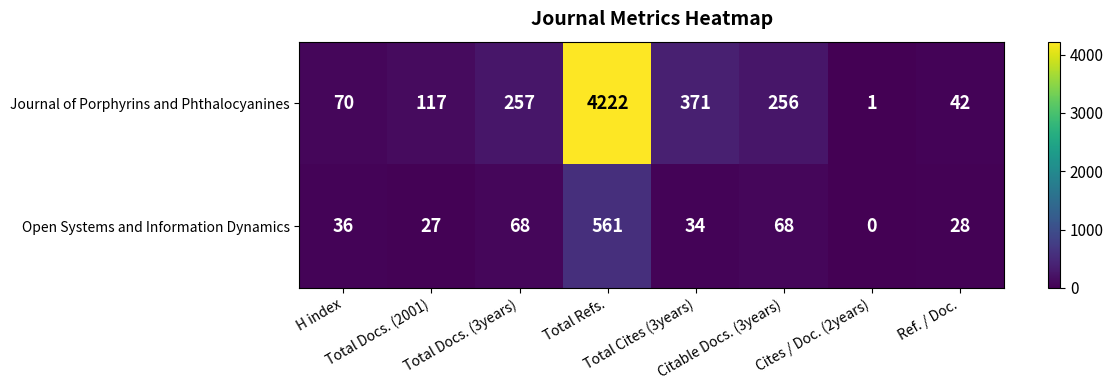

How many series are shown in this chart?

2